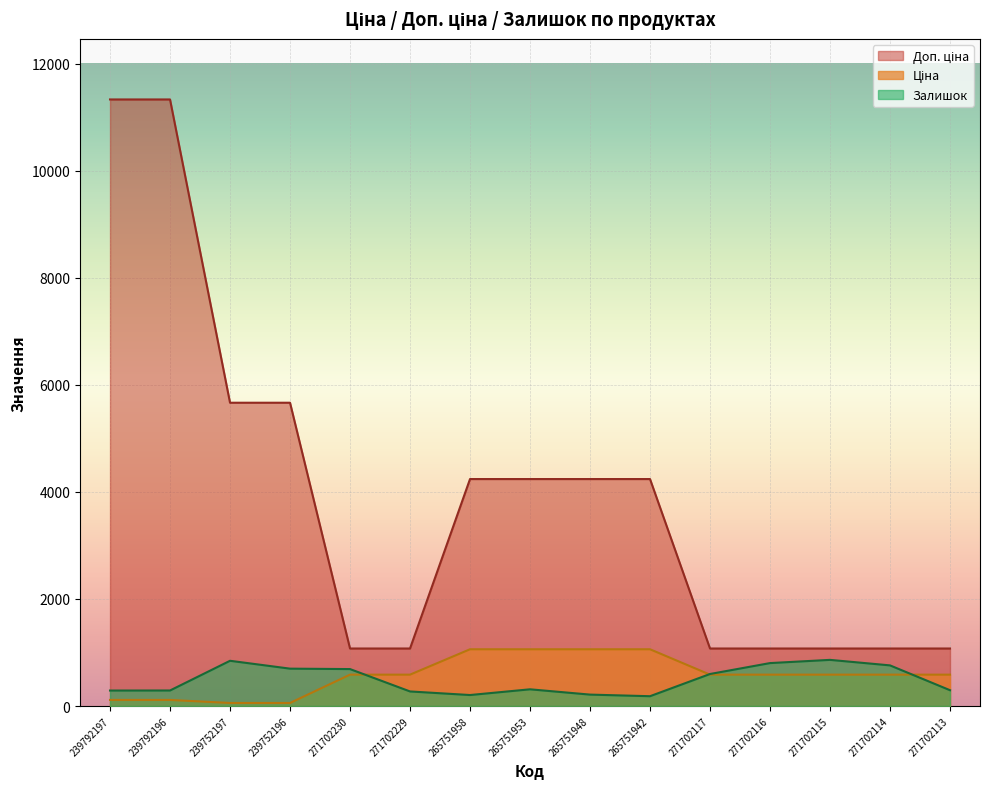

What is the greatest value displayed?

11334.0